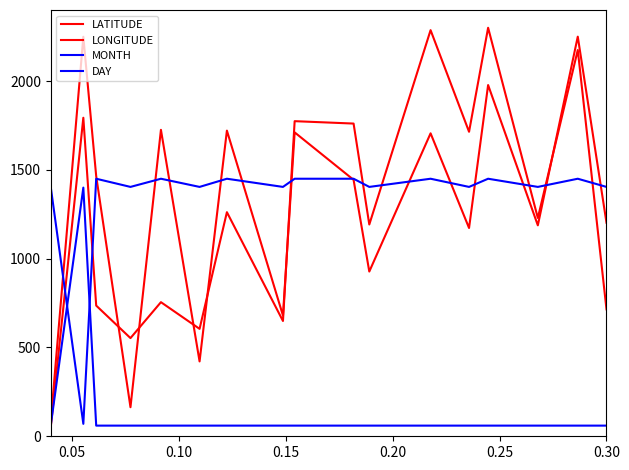

At how many categories does at least one series exceed 632?

17